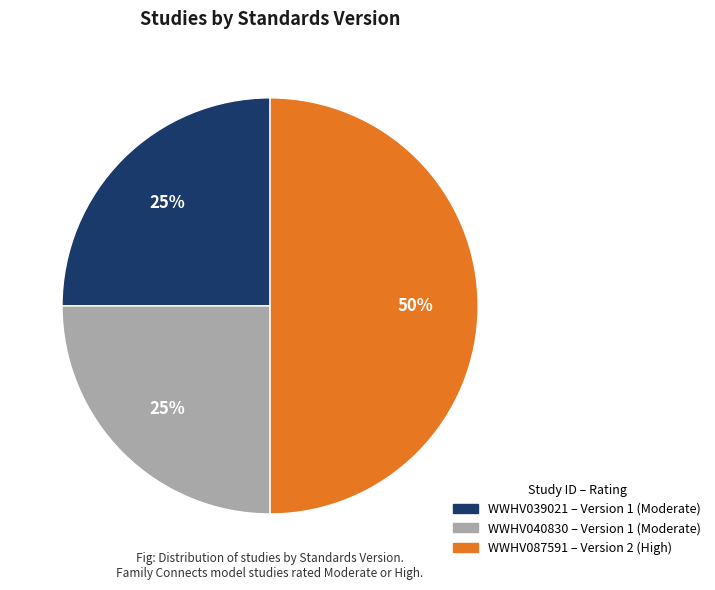

Between WWHV087591 and WWHV039021, which is larger?

WWHV087591